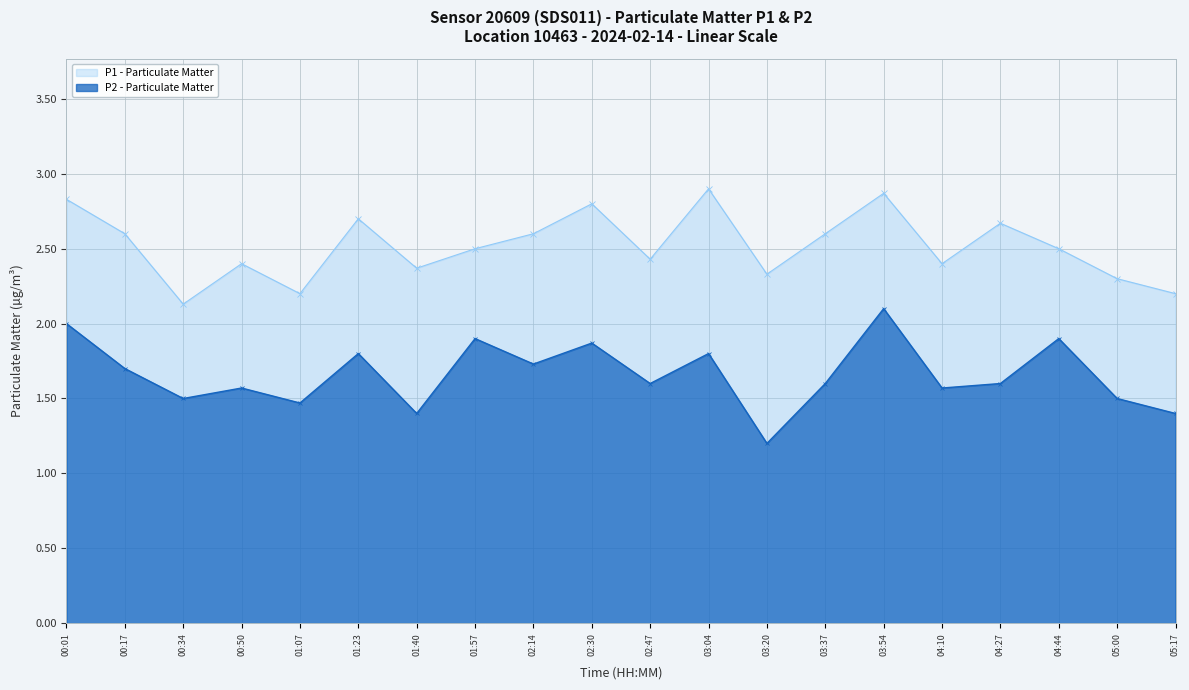

Where is P2 - Particulate Matter nearest to the value 1?

03:20